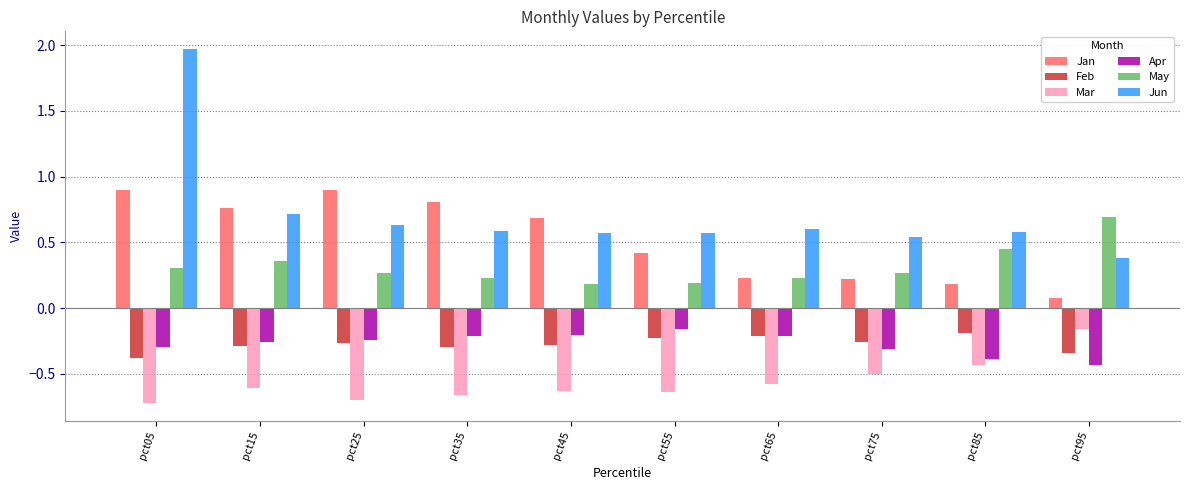

At how many categories does at least one series exceed 1?

1